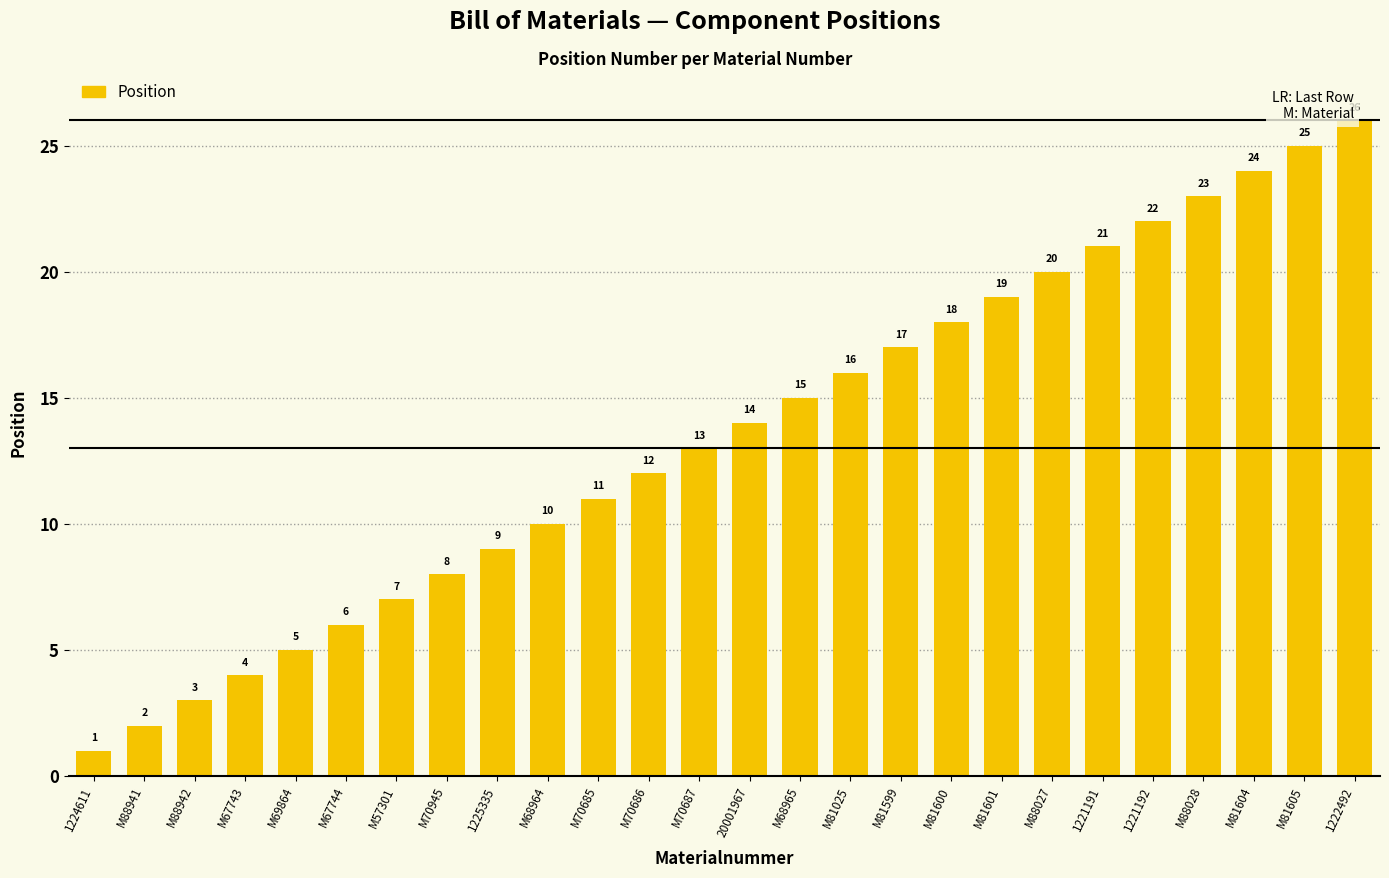

Is it true that the value at M81604 is 5?

False